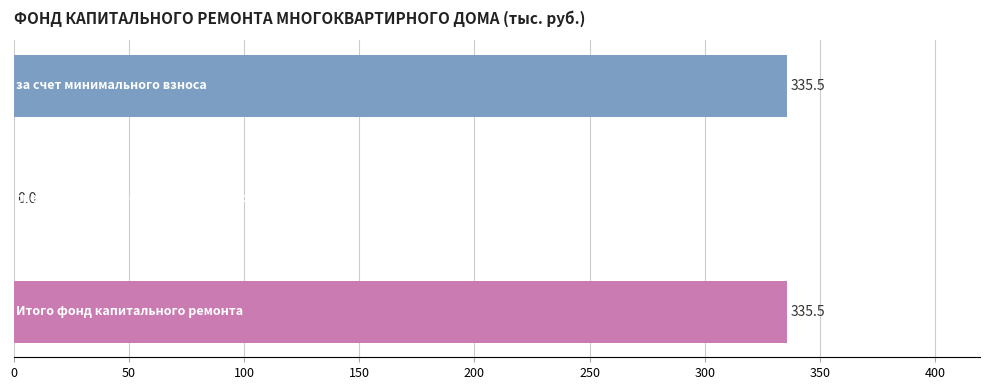

What is the sum of all values?

671.0